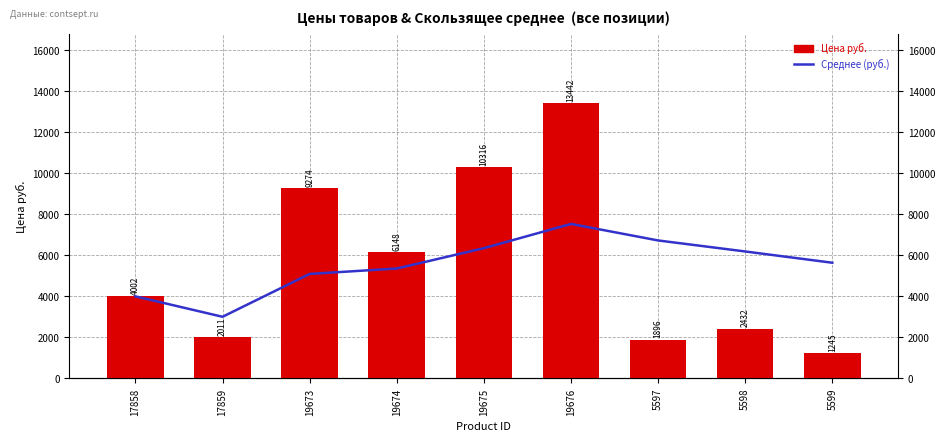

Is it true that Среднее (руб.) equals 6190.1 at 5598?

True